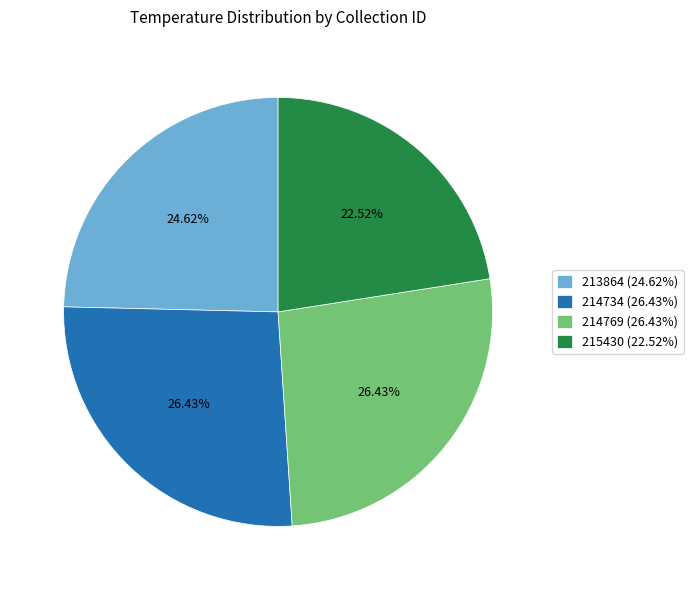

To the nearest percent, what is the difference between the largest and smallest slice percentages?

4%